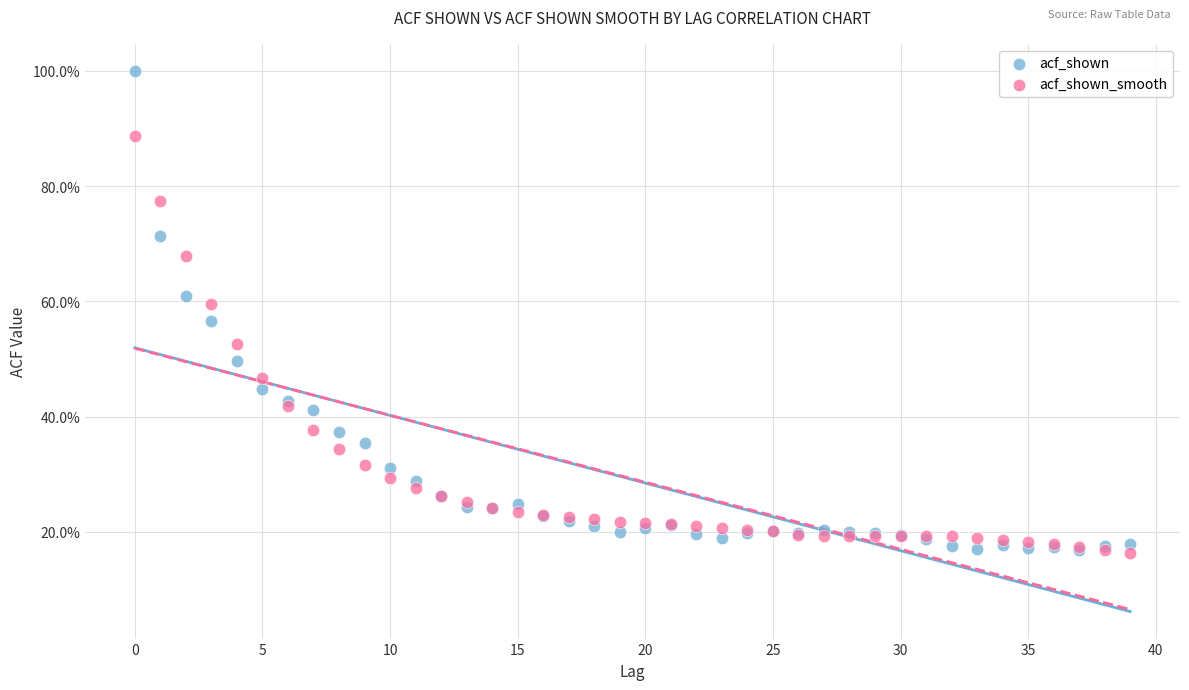

What are all the series names shown in the legend?

acf_shown, acf_shown_smooth